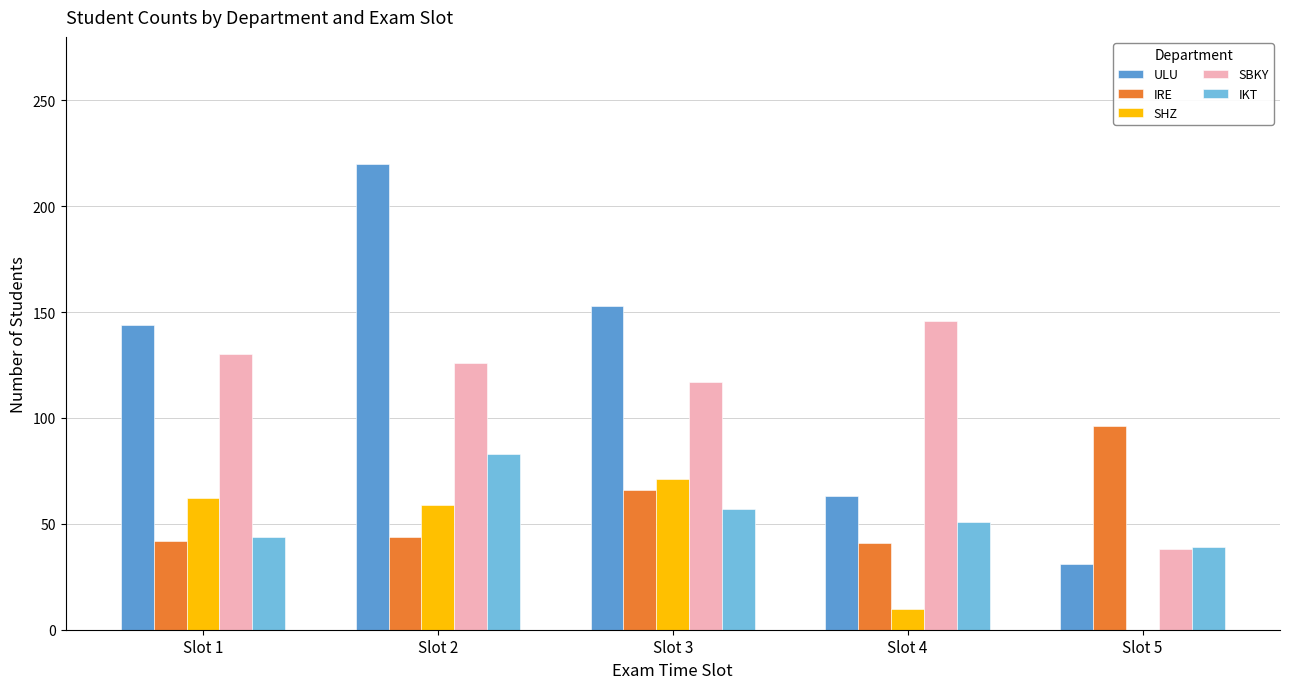

Between Slot 2 and Slot 5, which series saw the biggest shift?

ULU